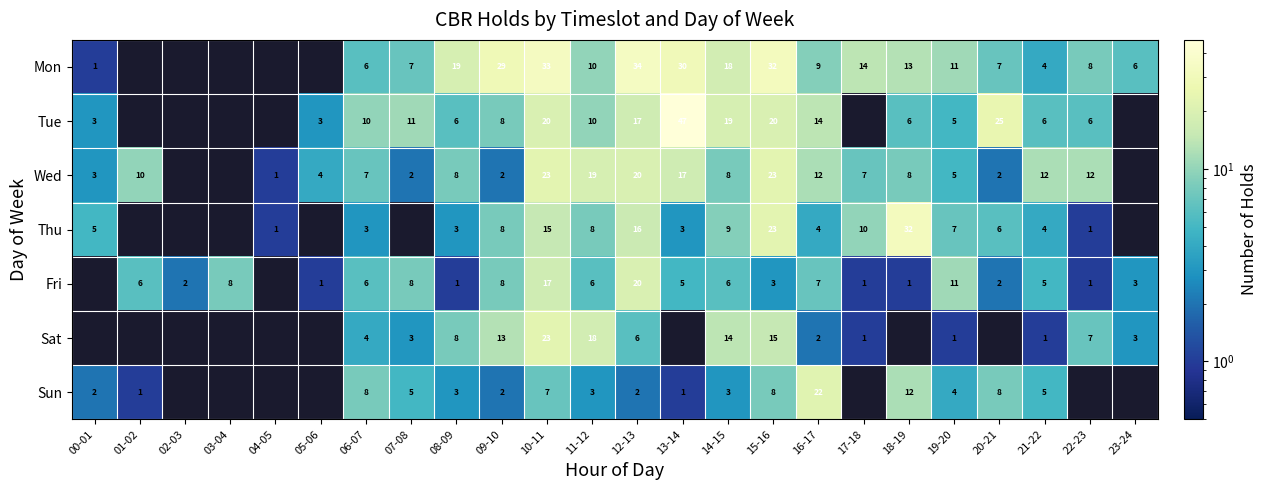

At how many categories does at least one series exceed 24?

7